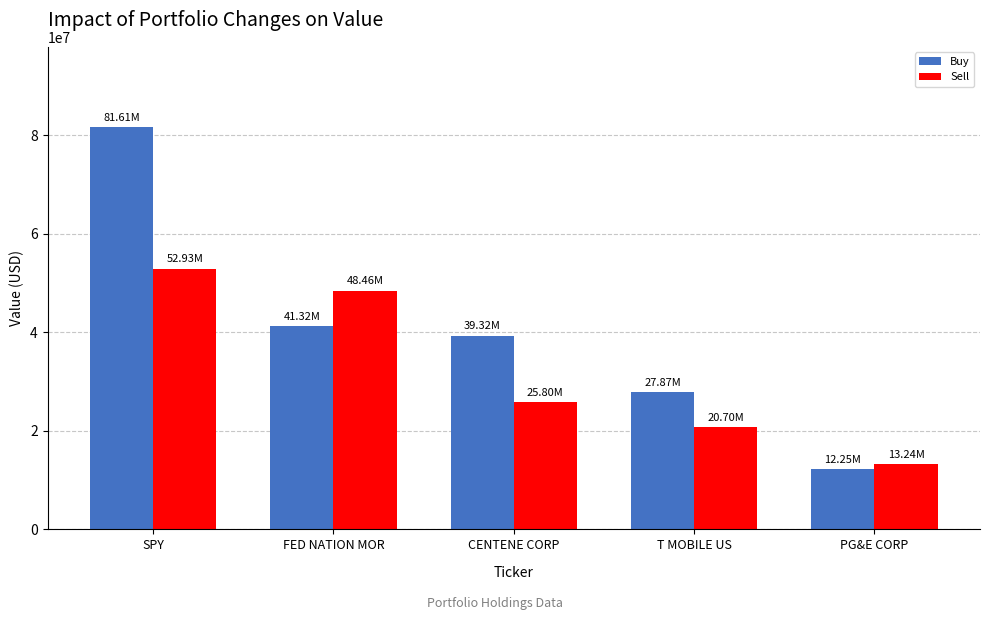

What is the spread (max minus min) of values at SPY?

28678000